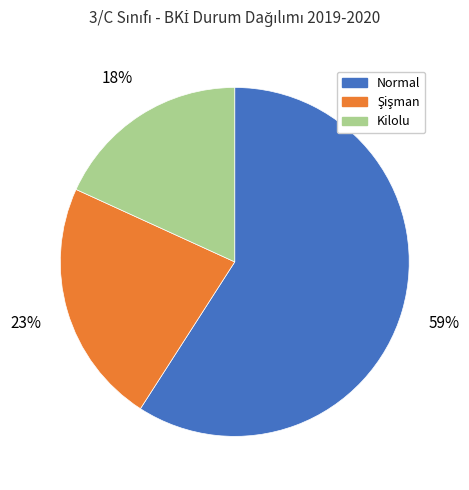

Approximately how many times larger is the value at Kilolu compared to Normal?

0.3